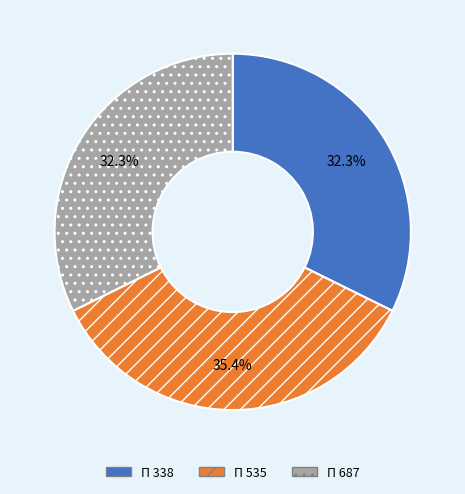

How many segments does this pie chart have?

3